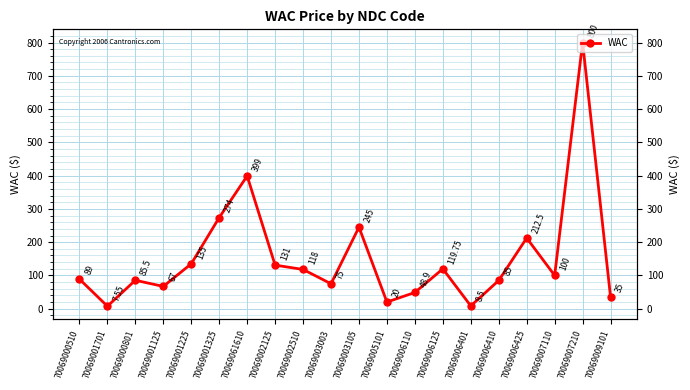

What is the label of the 18th point from the right?

70069000801